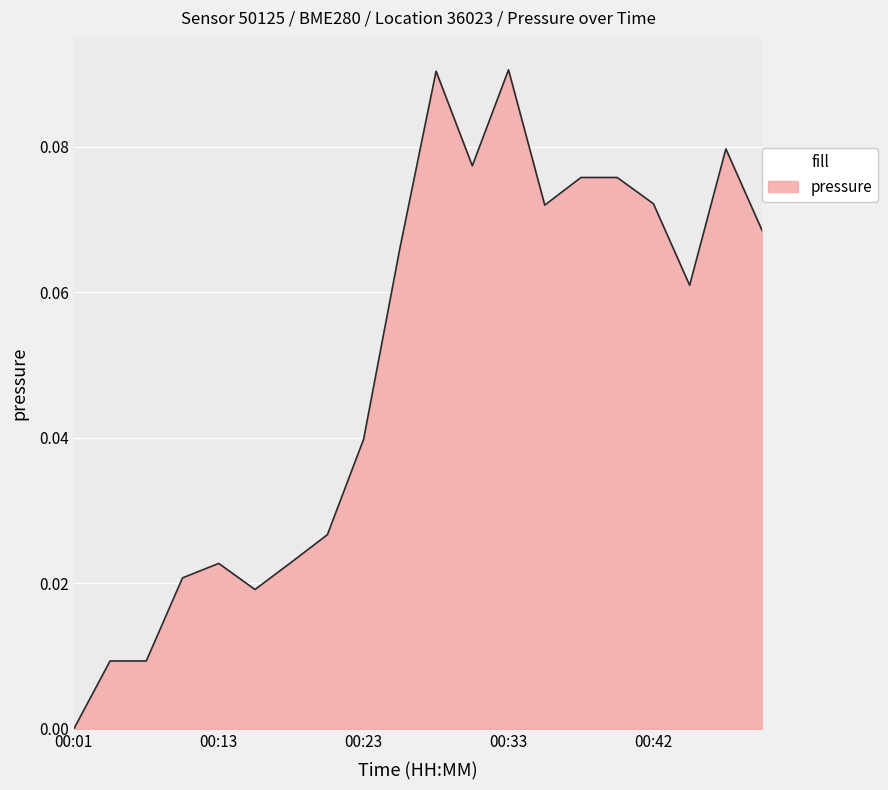

Does the chart display data point markers on the line(s)?

No